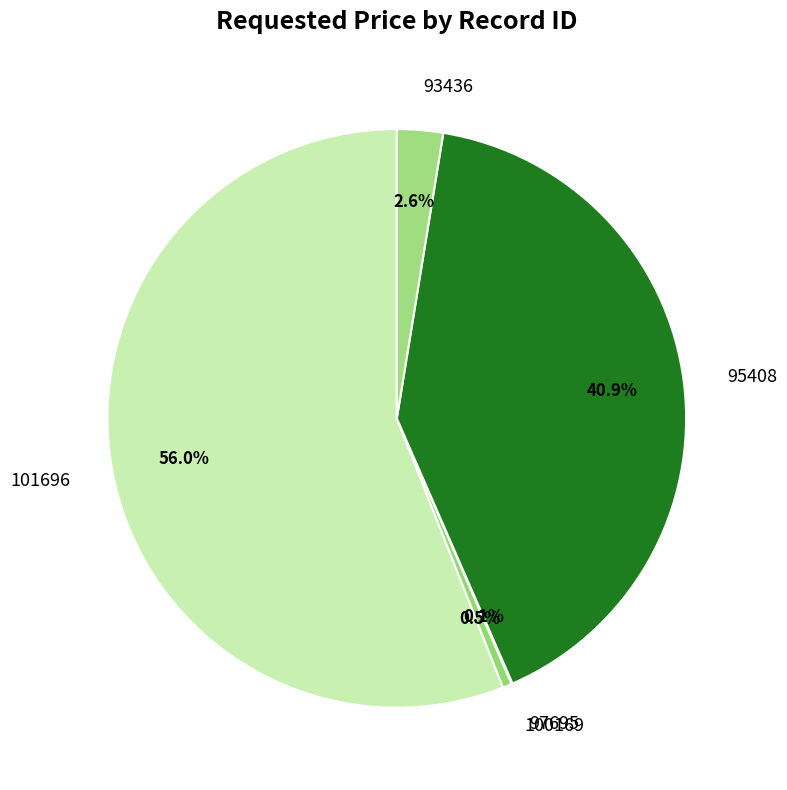

Does 101696 account for over 50% of the chart?

Yes